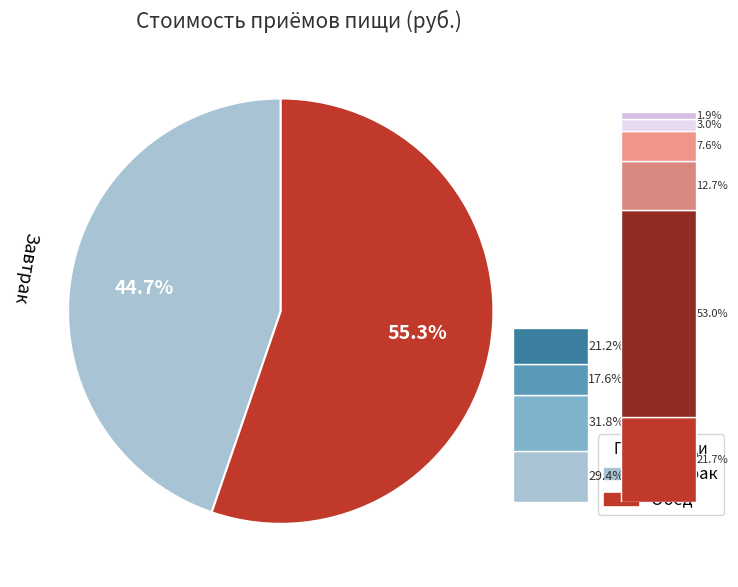

Rank the categories by value from highest to lowest.

Обед, Завтрак